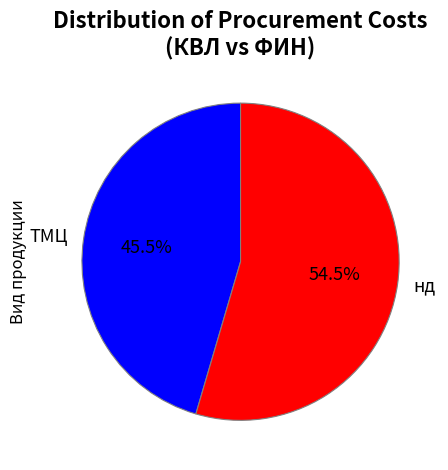

Which category accounts for the majority?

нд